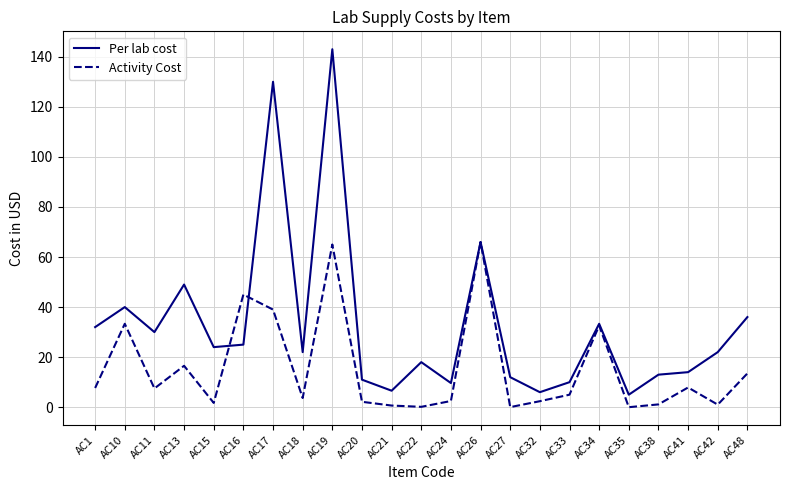

How many lines are shown in the chart?

2